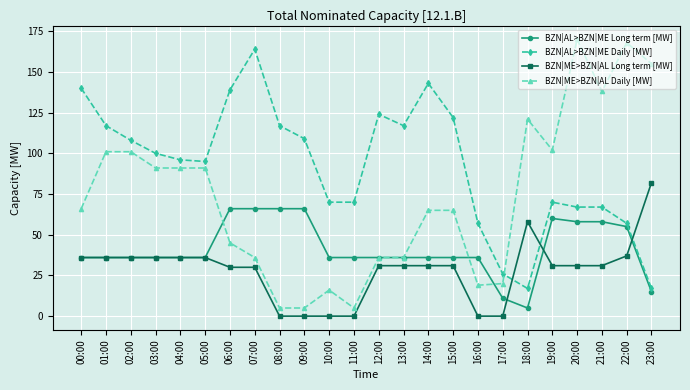

Rank the series by their maximum value, from highest to lowest.

BZN|ME>BZN|AL Daily [MW], BZN|AL>BZN|ME Daily [MW], BZN|ME>BZN|AL Long term [MW], BZN|AL>BZN|ME Long term [MW]